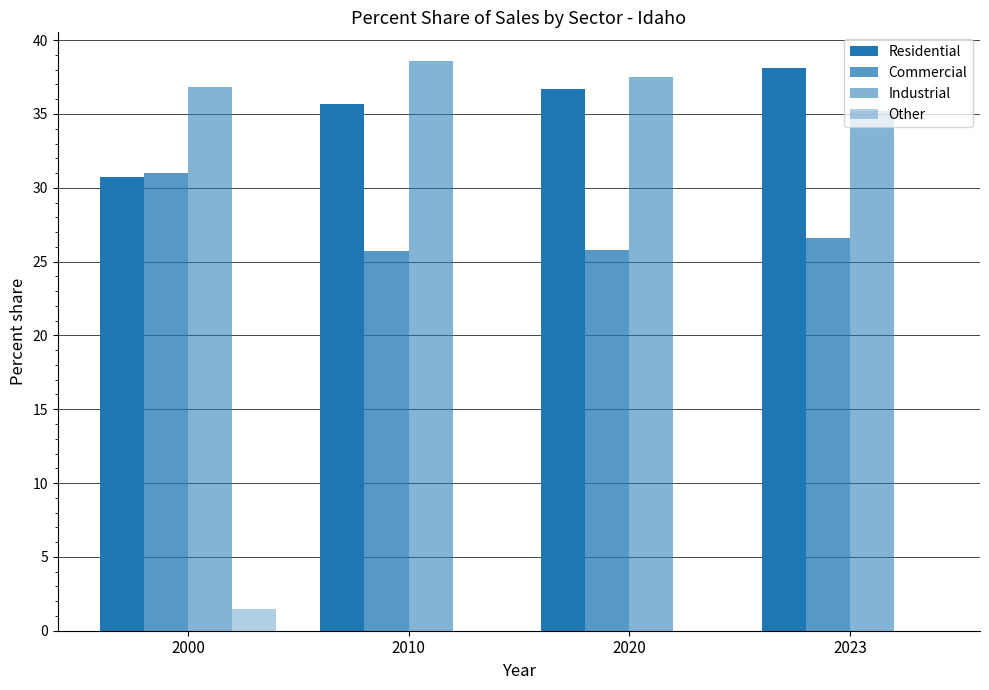

Are the bars grouped side by side (vs. stacked)?

Yes